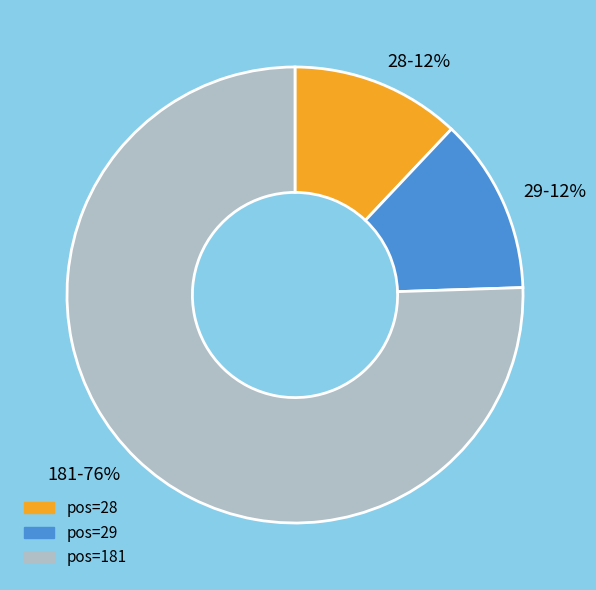

Between 181-76% and 29-12%, which is larger?

181-76%